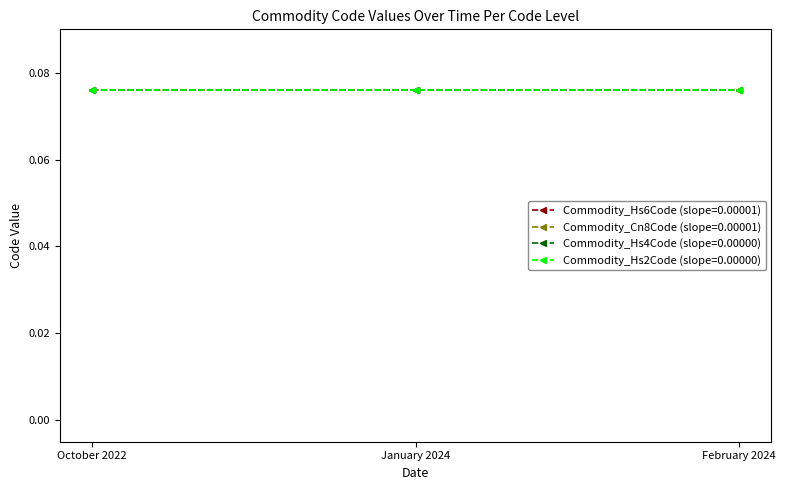

What is the total value across all series at October 2022?

0.2